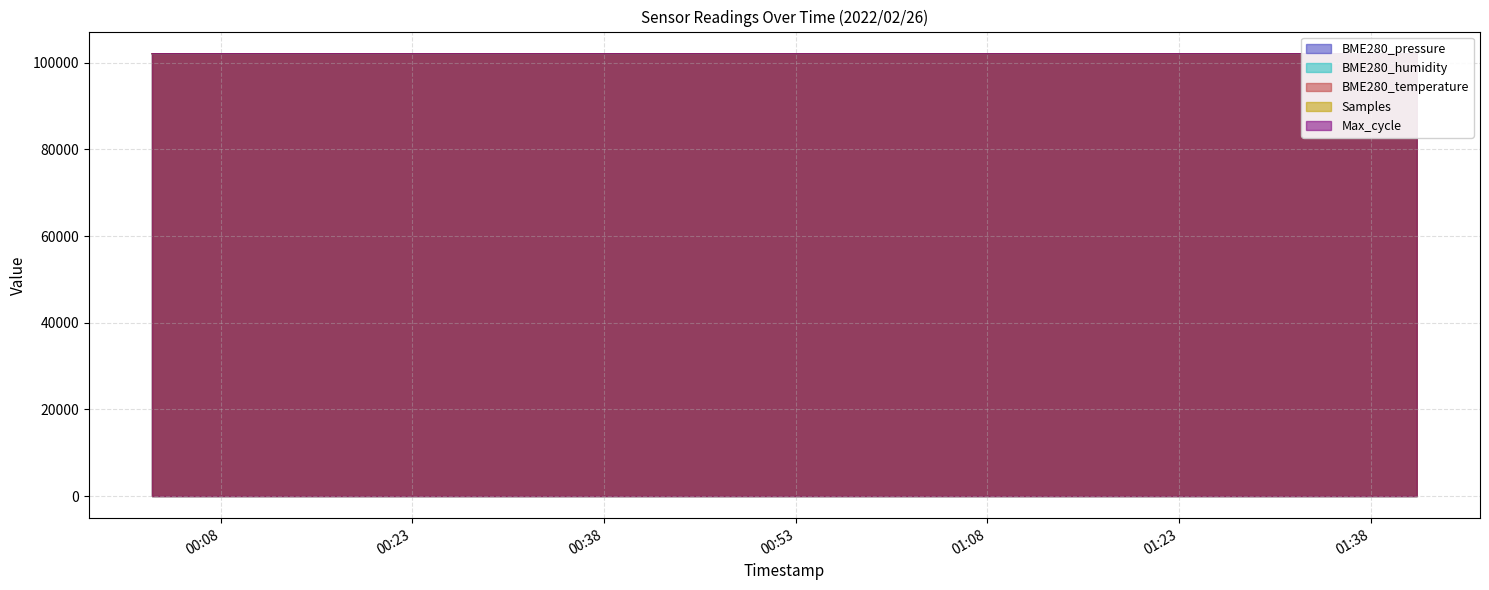

True or false: BME280_temperature and BME280_humidity cross at least once.

True